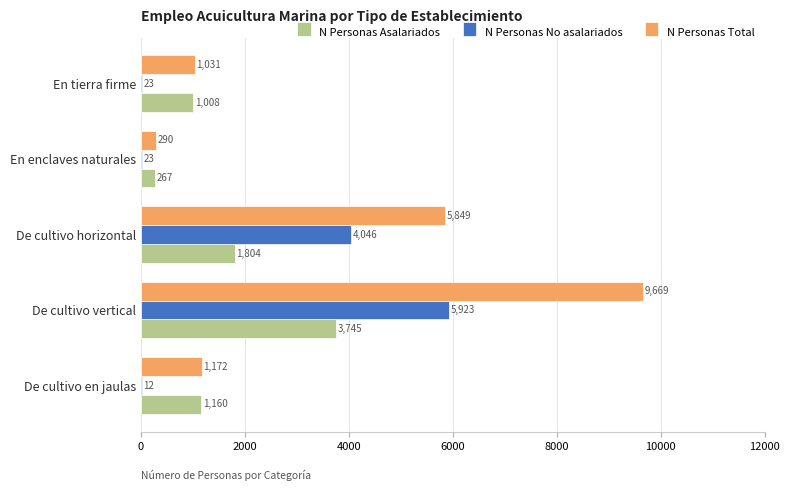

Read the N Personas Total value at De cultivo horizontal.

5849.4